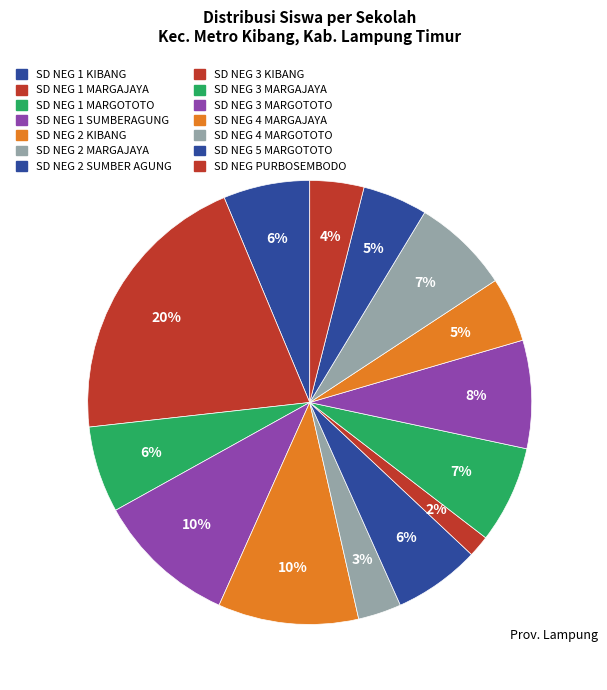

Count the number of slices in the pie.

14